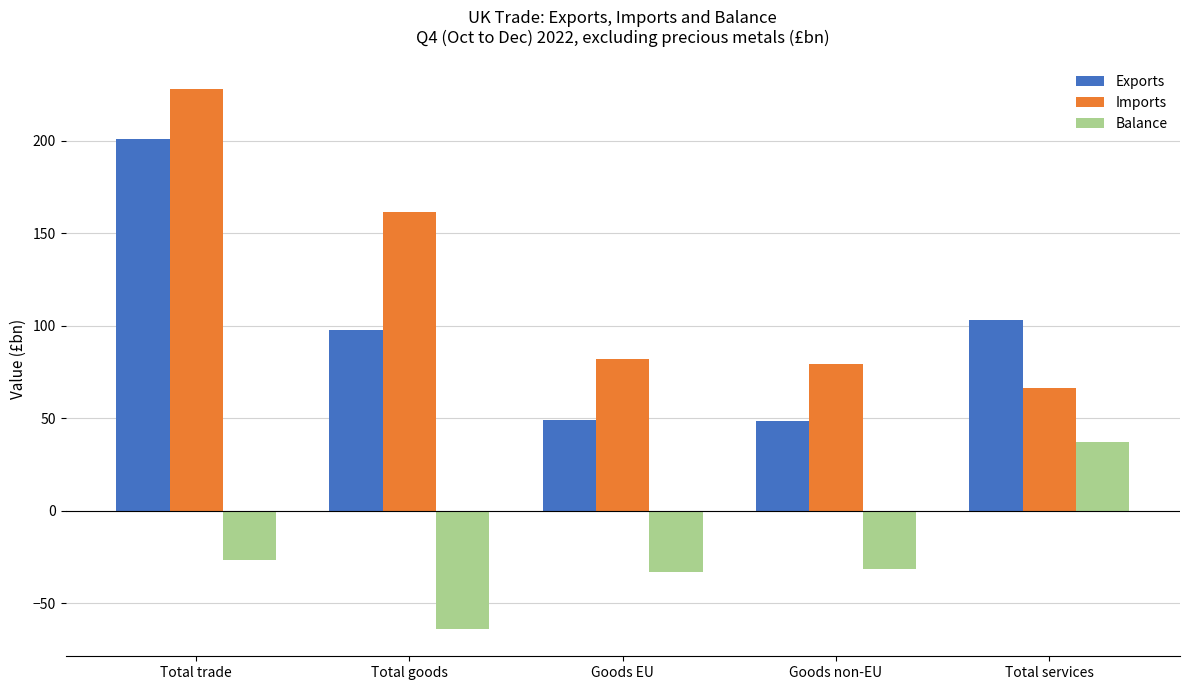

At which category is the sum across all series the highest?

Total trade